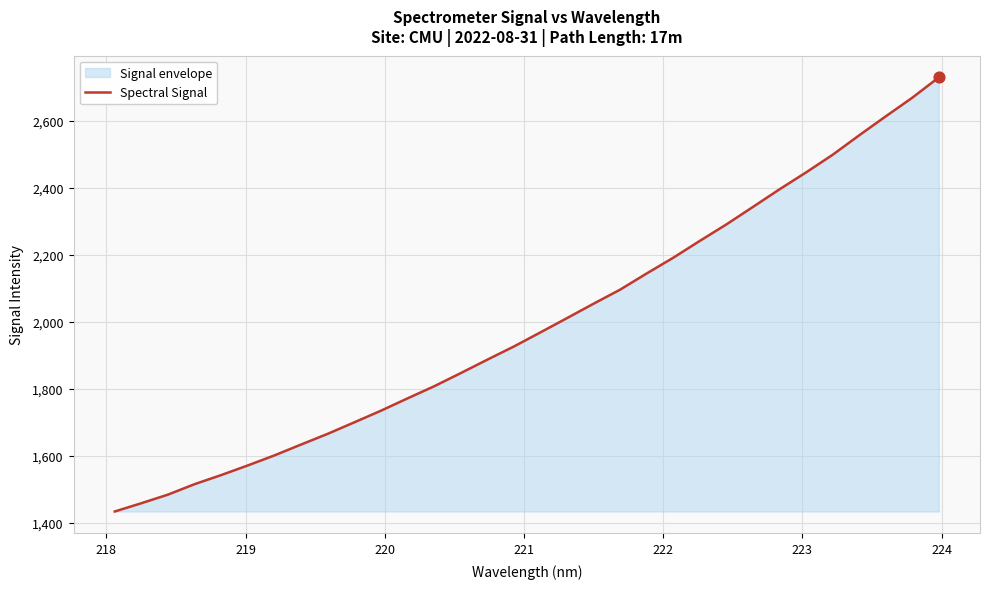

What is the smallest value displayed?

1432.9